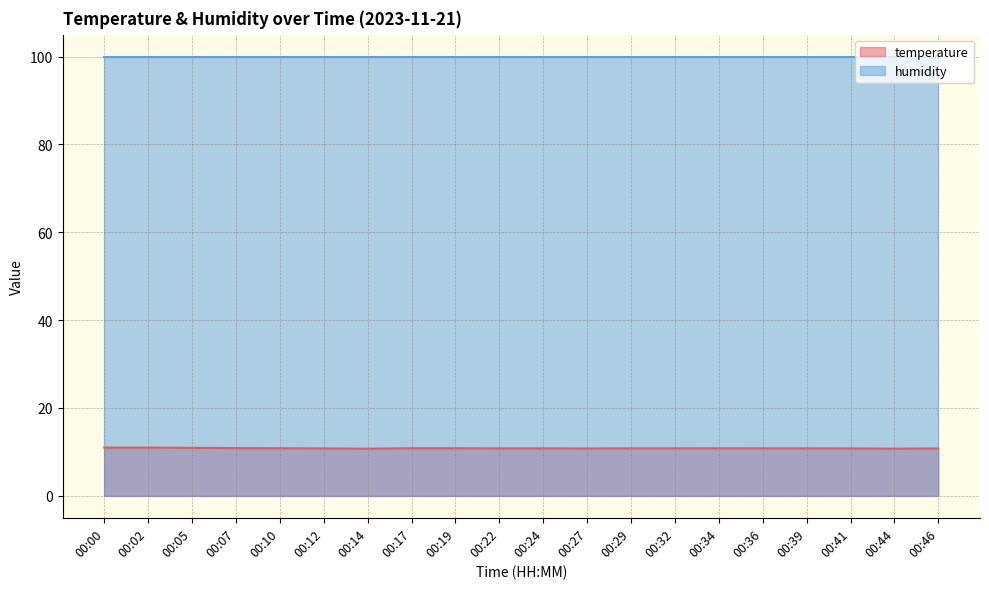

Which has a higher value, 00:32 or 00:39?

00:32